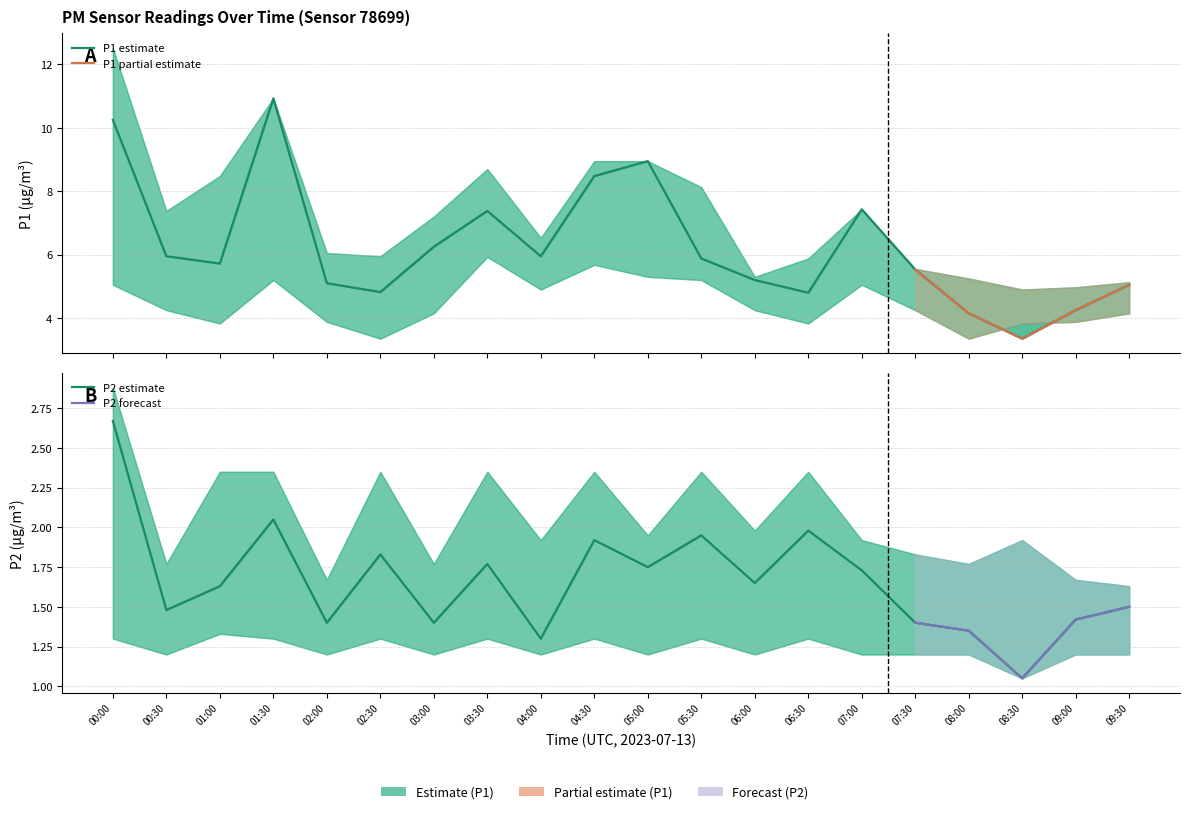

What is the difference between the maximum and minimum values in the P2 series?

1.6